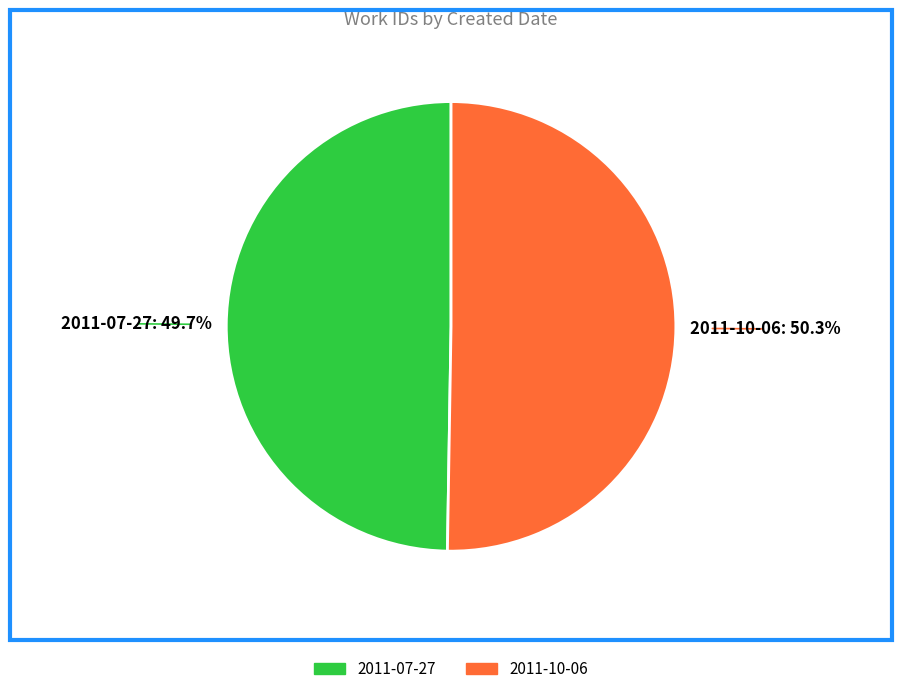

What percentage is the 2011-10-06 slice, to the nearest percent?

50%